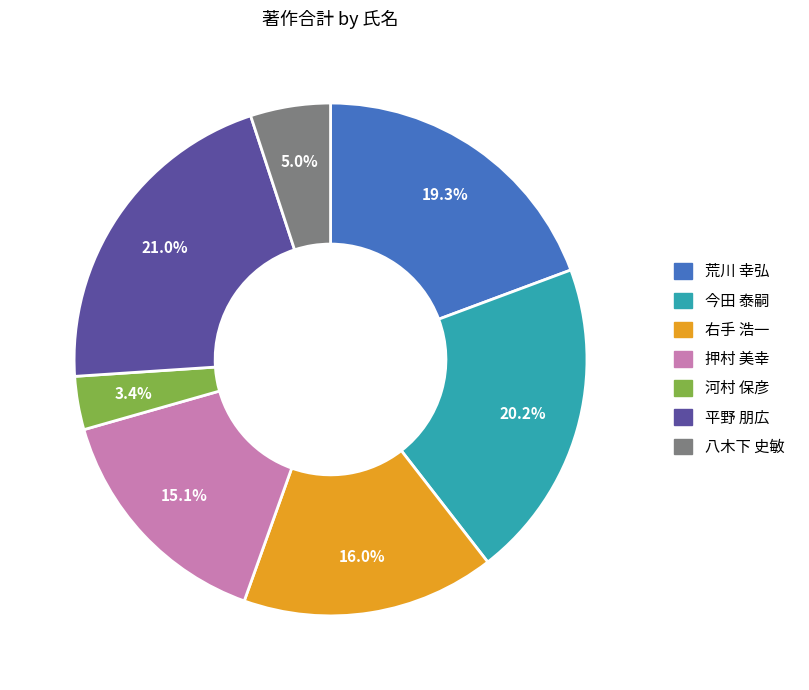

How many segments does this pie chart have?

7